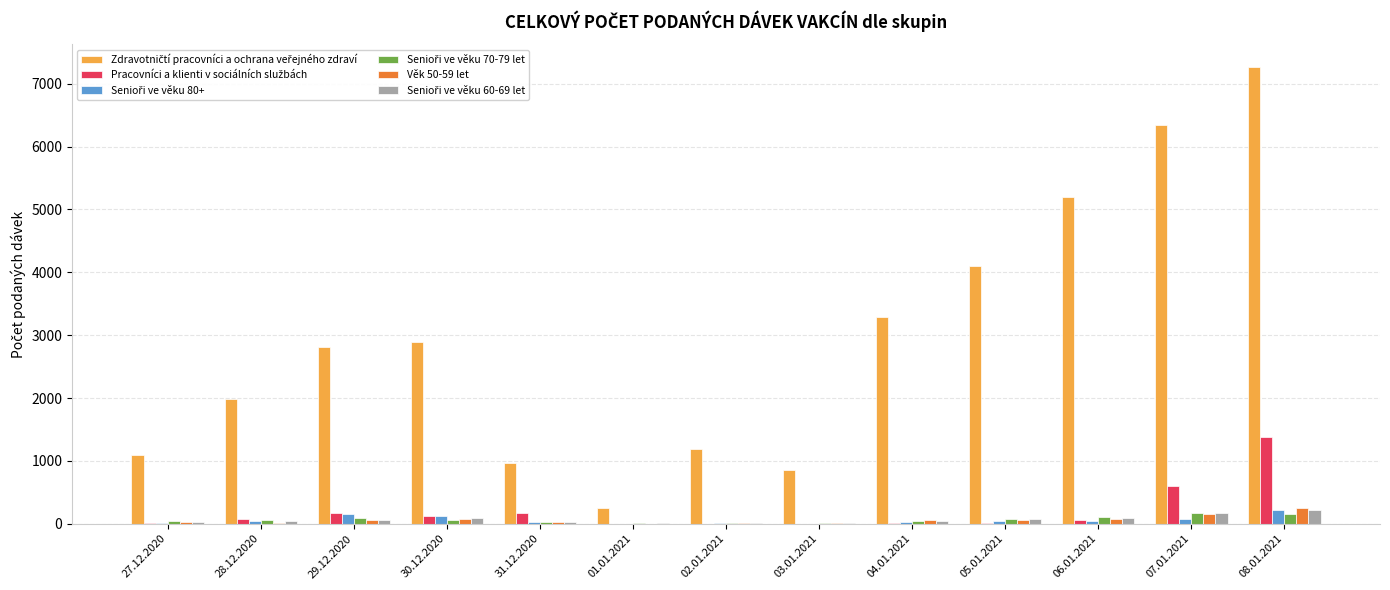

At which category is the sum across all series the highest?

08.01.2021